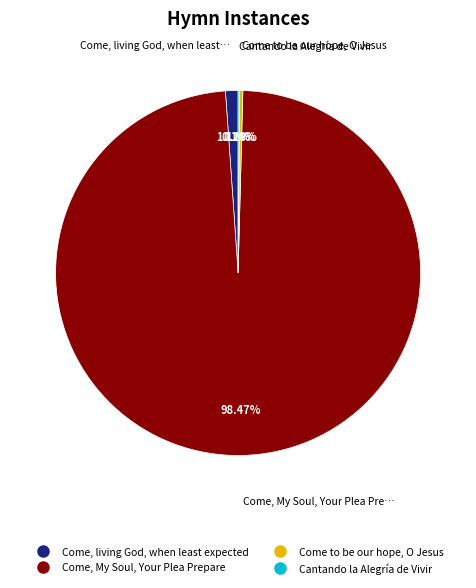

What is the largest slice in the pie chart?

Come, My Soul, Your Plea Prepare